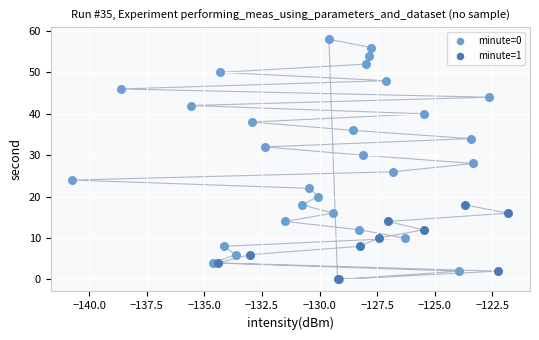

Which series reaches the maximum Y coordinate?

minute=0